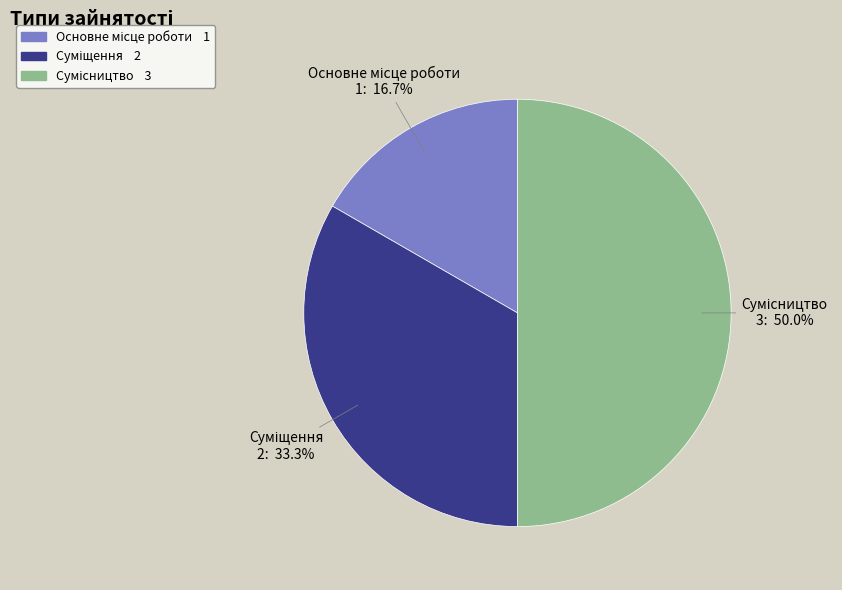

Count the number of slices in the pie.

3